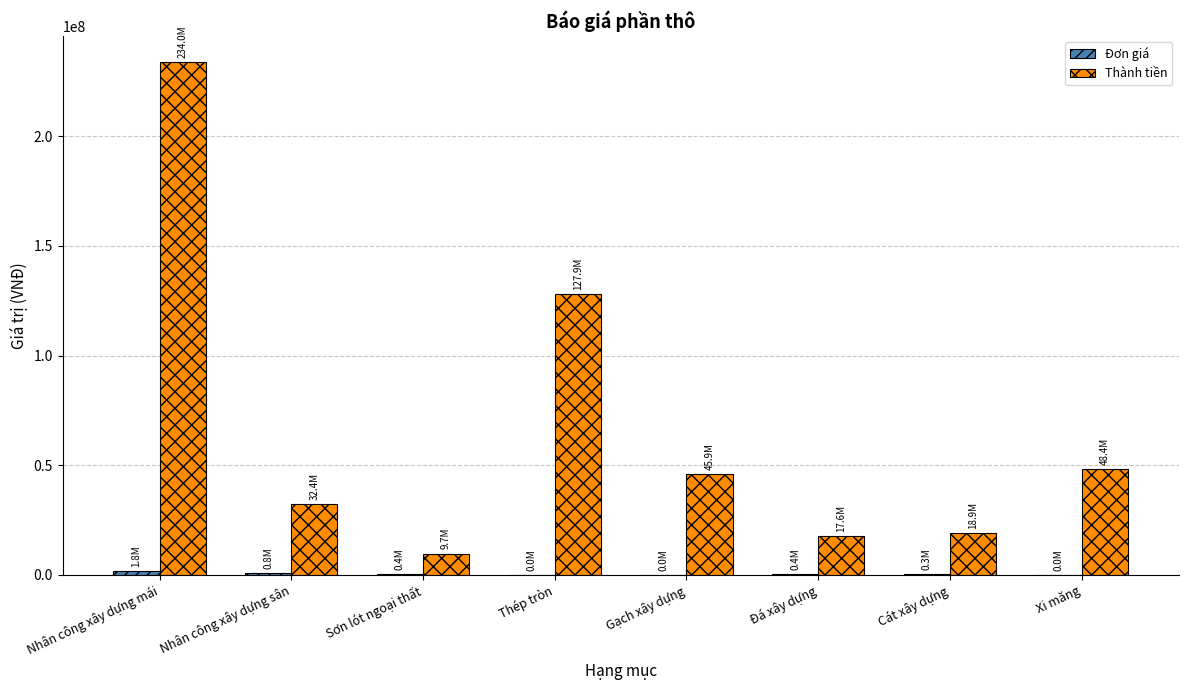

The value of Thành tiền at Nhân công xây dựng mái is 234000000. True or false?

True